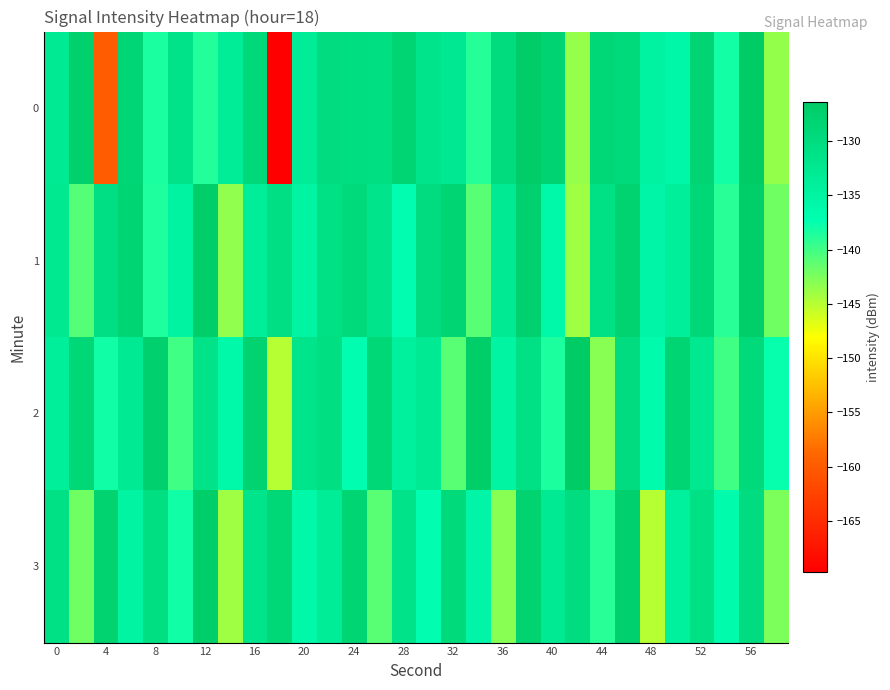

At how many categories does at least one series exceed -165?

30